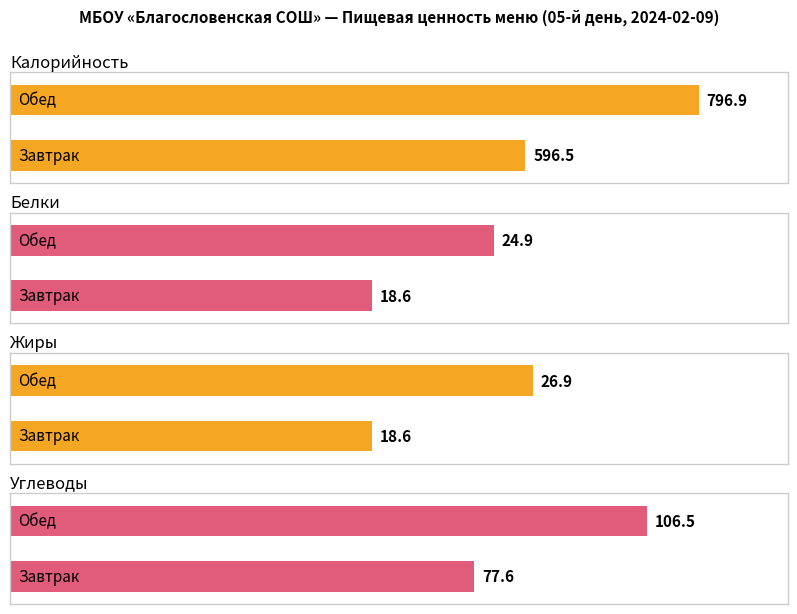

What is the label of the 1st bar from the left?

Завтрак